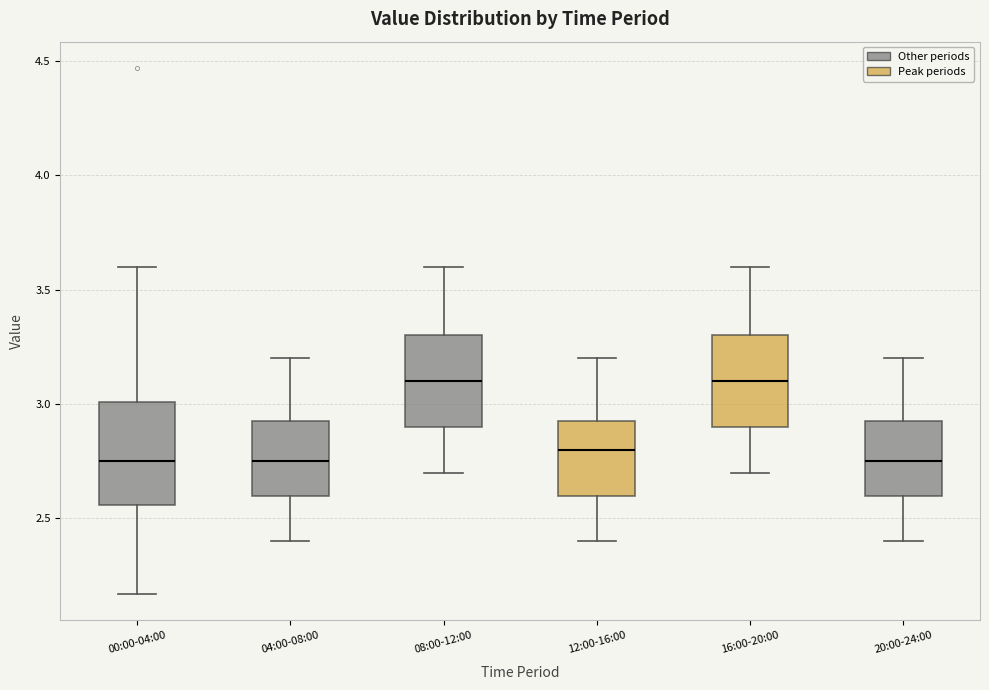

Reading left to right, transcribe this box plot: for each box, give where its median line is, the range the box spans, and where its two whiskers end, as read against the y-axis. The values are not printed on the chart, so give them approximately, as read against the axis.

00:00-04:00: median 2.75, box 2.55 to 3.00, whiskers 2.15 to 3.60
04:00-08:00: median 2.75, box 2.60 to 2.95, whiskers 2.40 to 3.20
08:00-12:00: median 3.10, box 2.90 to 3.30, whiskers 2.70 to 3.60
12:00-16:00: median 2.80, box 2.60 to 2.95, whiskers 2.40 to 3.20
16:00-20:00: median 3.10, box 2.90 to 3.30, whiskers 2.70 to 3.60
20:00-24:00: median 2.75, box 2.60 to 2.95, whiskers 2.40 to 3.20